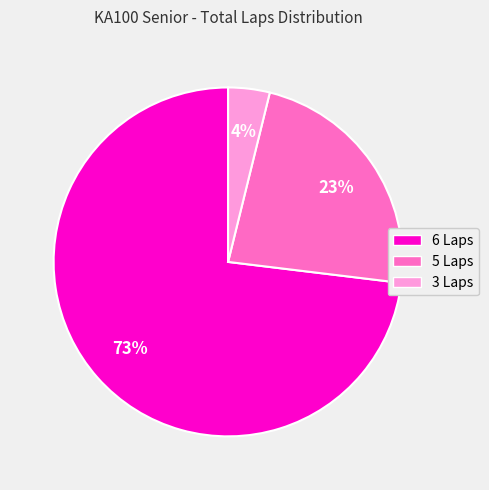

Rank the categories by value from highest to lowest.

6 Laps, 5 Laps, 3 Laps